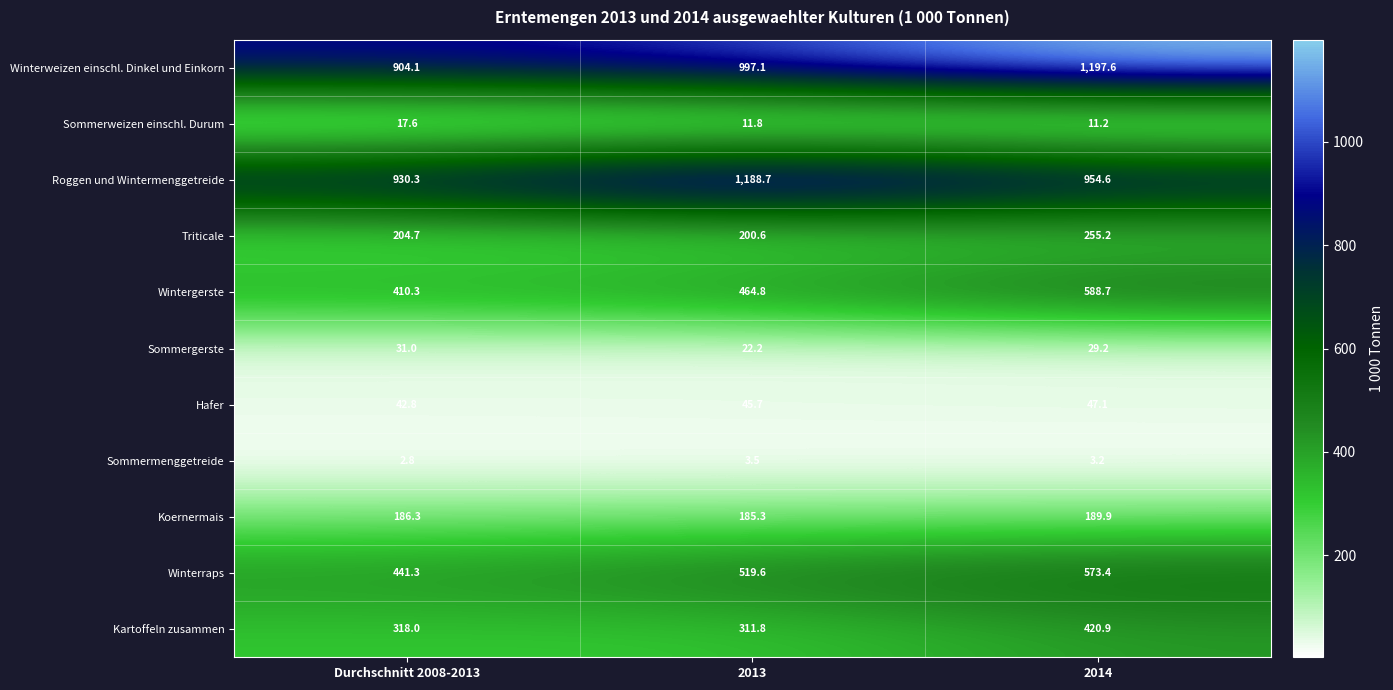

At which label is Sommermenggetreide closest to 3?

Durchschnitt 2008-2013